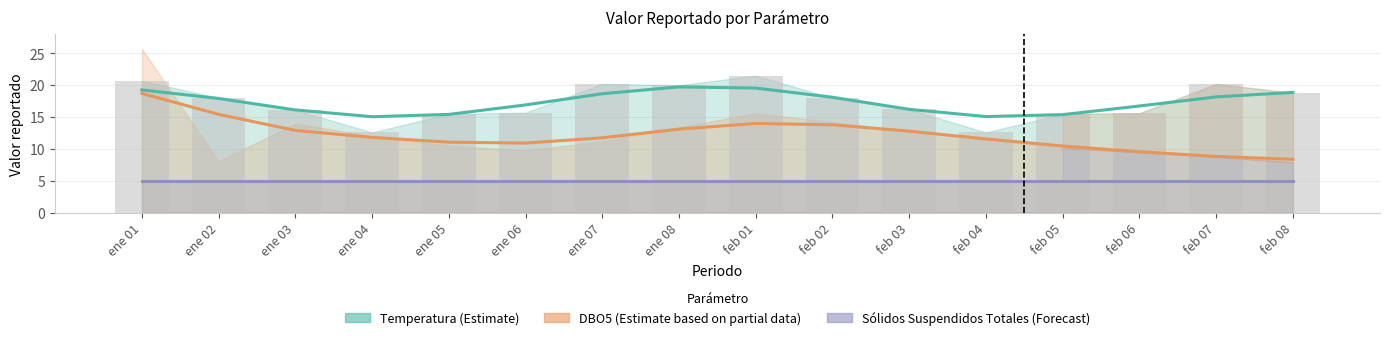

What position from the right is feb 05?

4